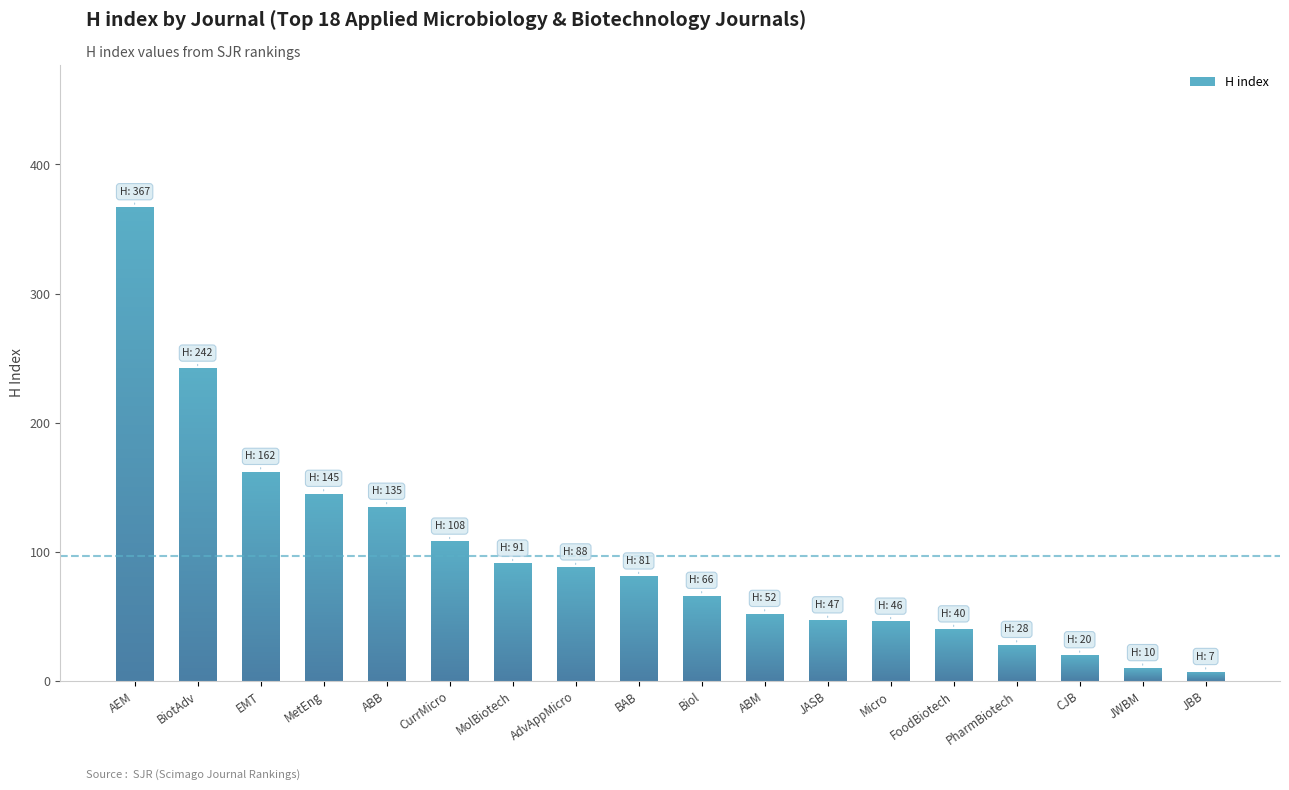

What is the sum of all values?

1735